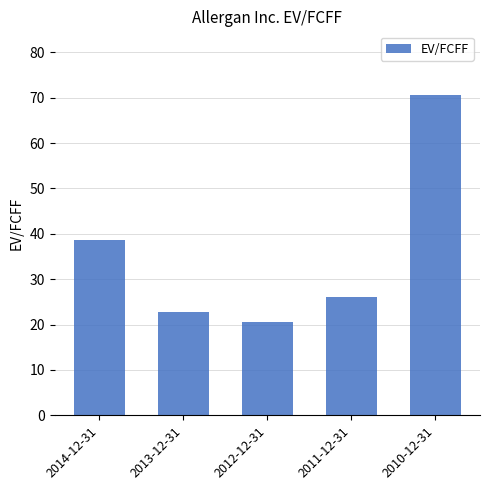

Approximately how many times larger is the value at 2014-12-31 compared to 2012-12-31?

1.9